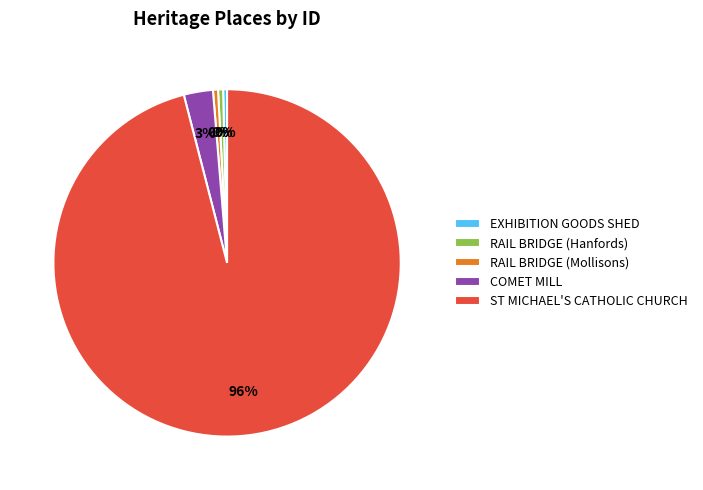

Which slice represents more than half of the pie?

ST MICHAEL'S CATHOLIC CHURCH